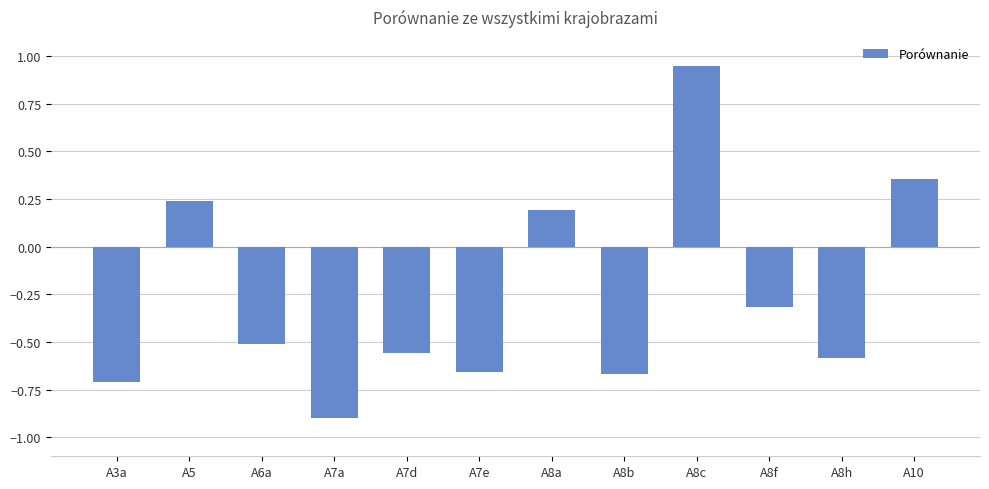

At which category does the chart reach its minimum across all series?

A7a